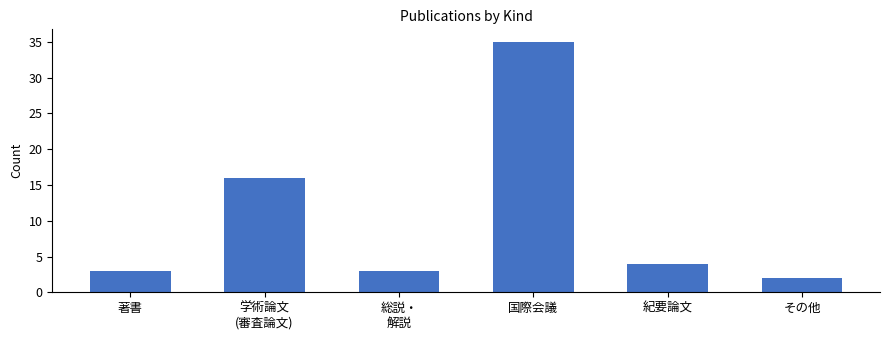

At which label does the data first exceed 4?

学術論文
(審査論文)